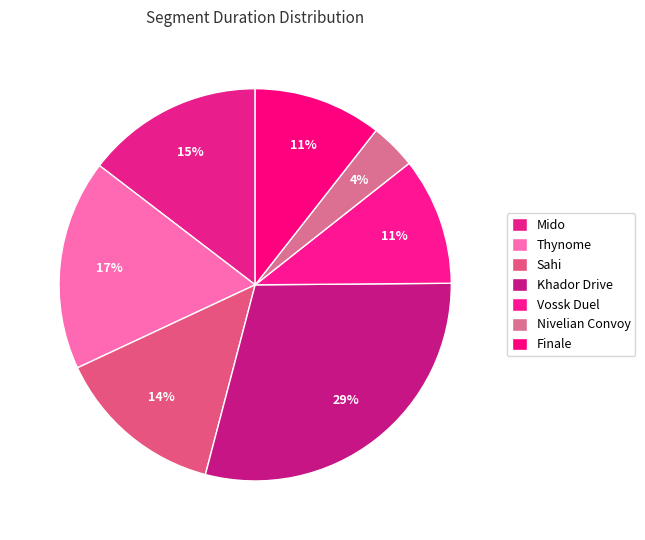

How many segments does this pie chart have?

7